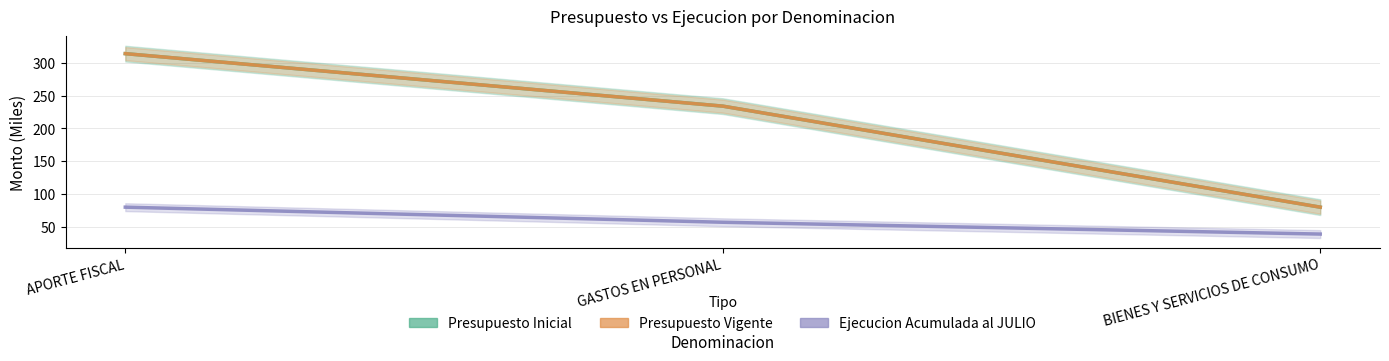

At how many categories does at least one series exceed 151?

2